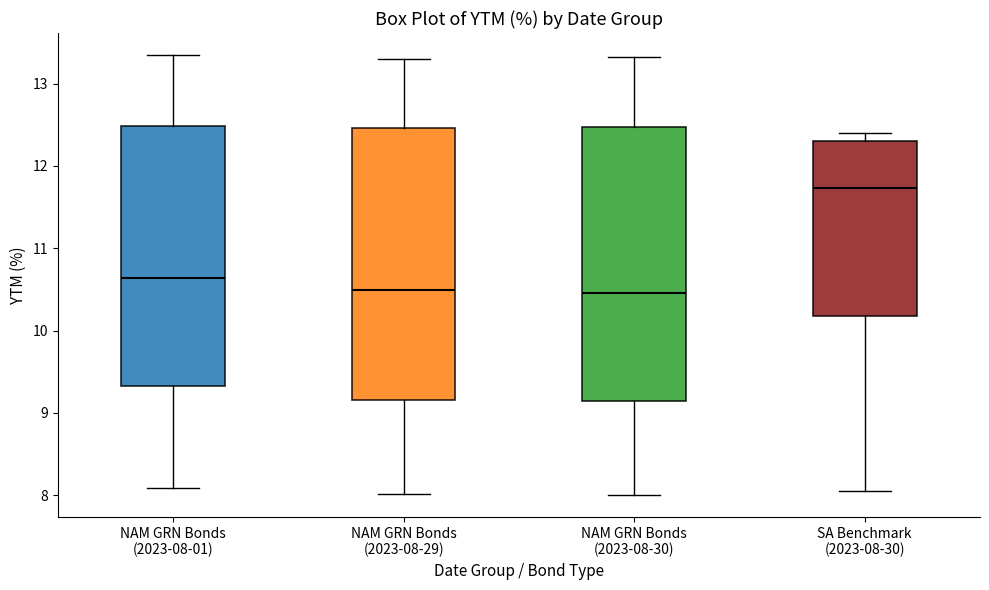

Where does the lower whisker of the box for NAM GRN Bonds (2023-08-01) end on the y-axis? The values are not printed on the chart, so give them approximately, as read against the axis.

8.1